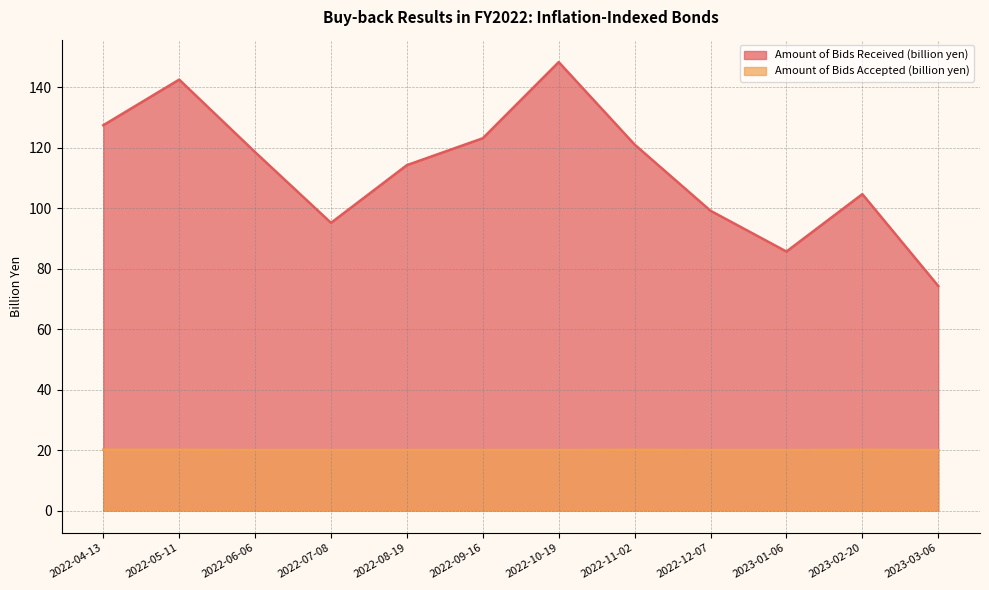

Does the chart display data point markers on the line(s)?

No